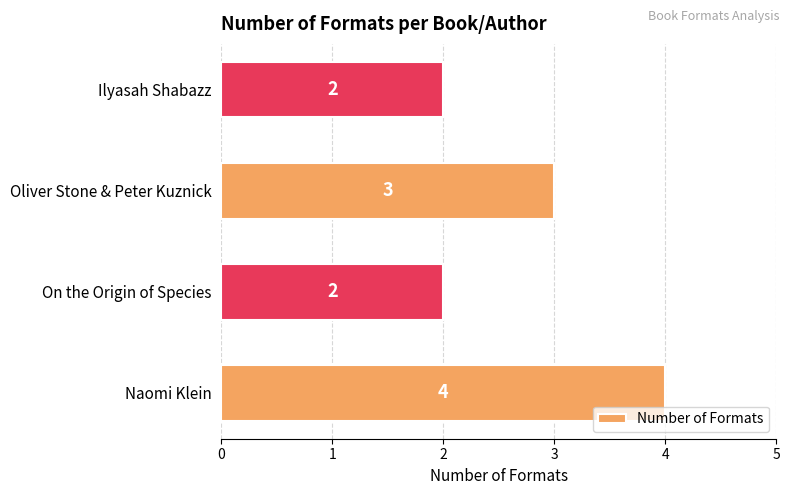

At which label is the value closest to 3?

Oliver Stone & Peter Kuznick